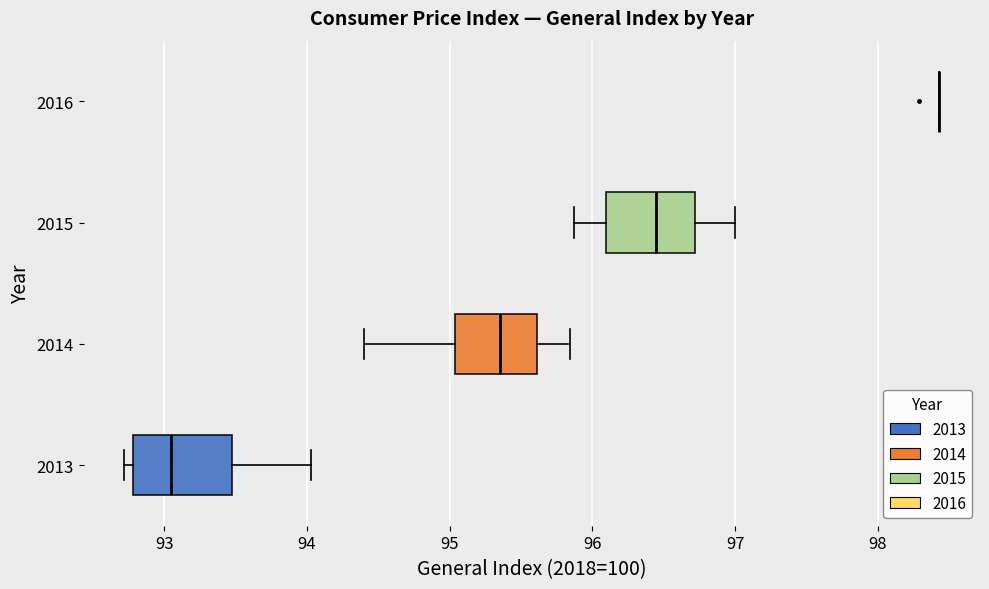

Where is the left edge of the box at y = 2013 on the x-axis? The values are not printed on the chart, so give them approximately, as read against the axis.

92.8